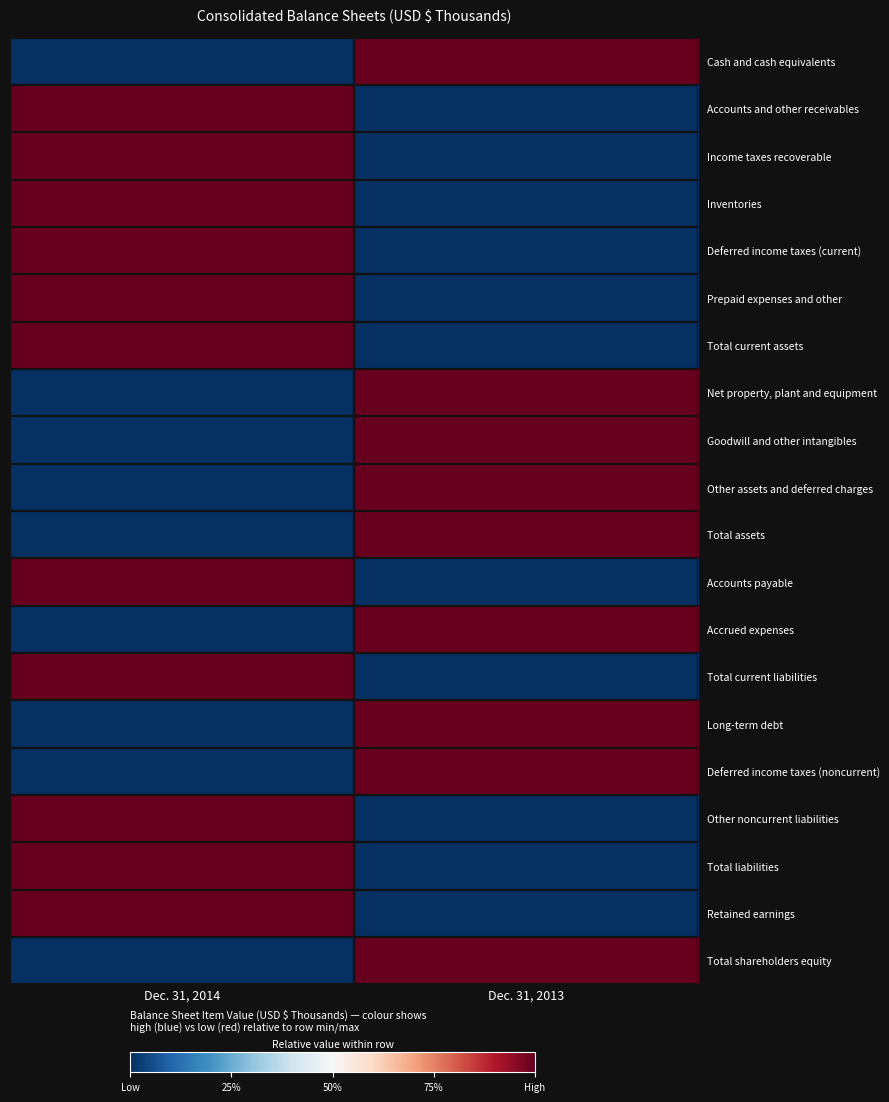

At how many categories does at least one series exceed 0?

2